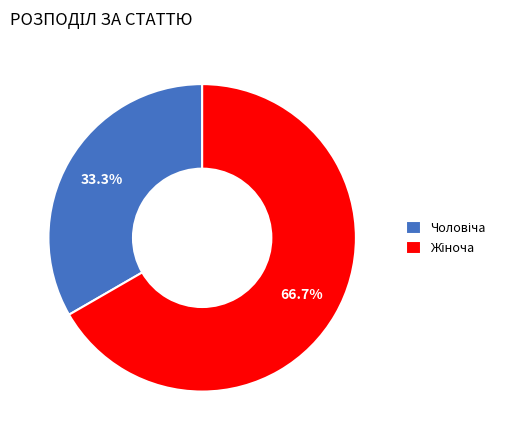

Does any single category account for the majority?

Yes